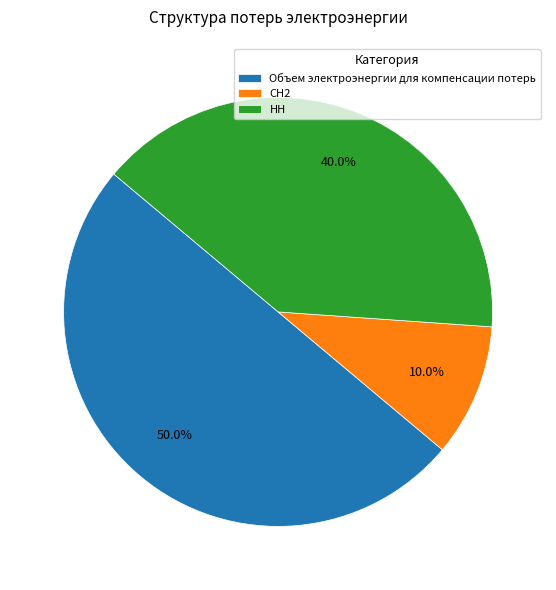

Count the number of slices in the pie.

3